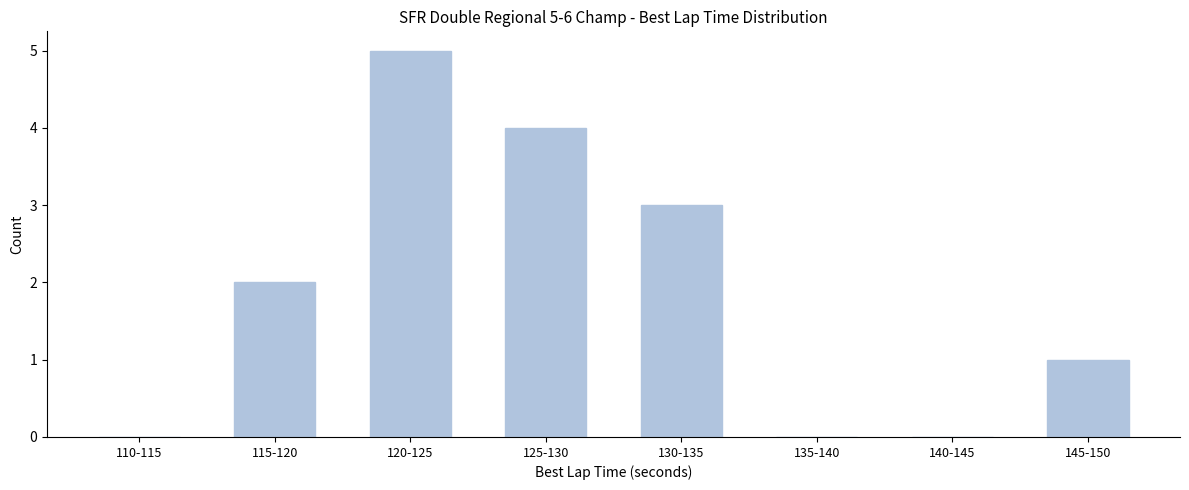

Reading left to right, list all the values displayed in this chart.

110-115=0	115-120=2	120-125=5	125-130=4	130-135=3	135-140=0	140-145=0	145-150=1